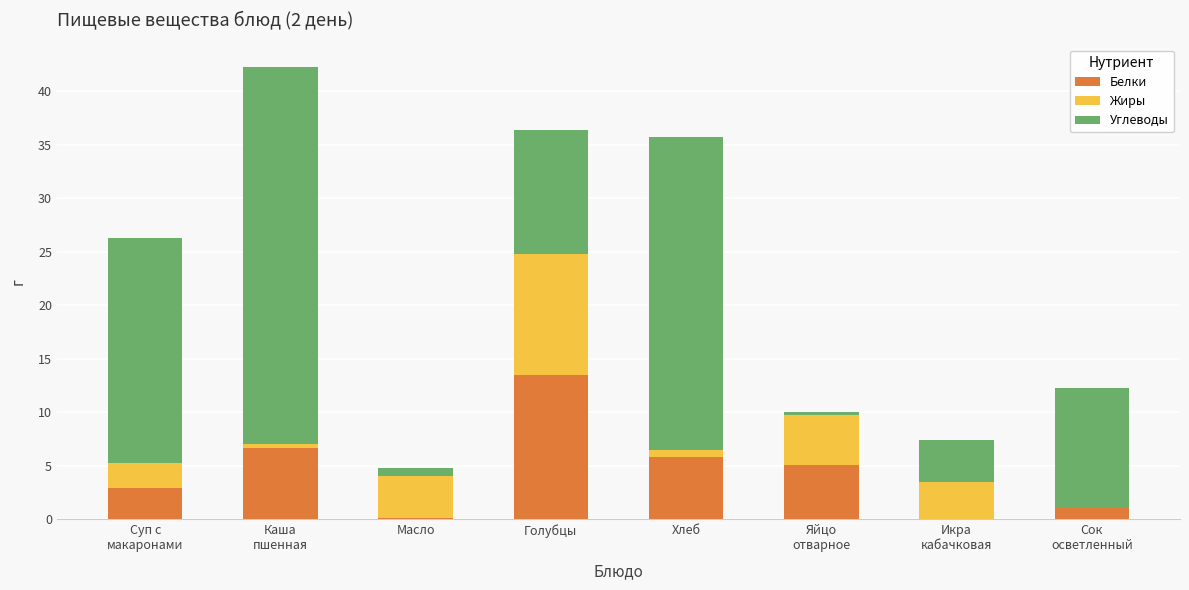

What is the maximum value for Белки?

13.5